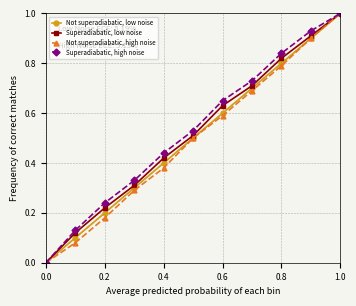

Rank the series by their average value, from highest to lowest.

Superadiabatic, high noise, Superadiabatic, low noise, Not superadiabatic, low noise, Not superadiabatic, high noise